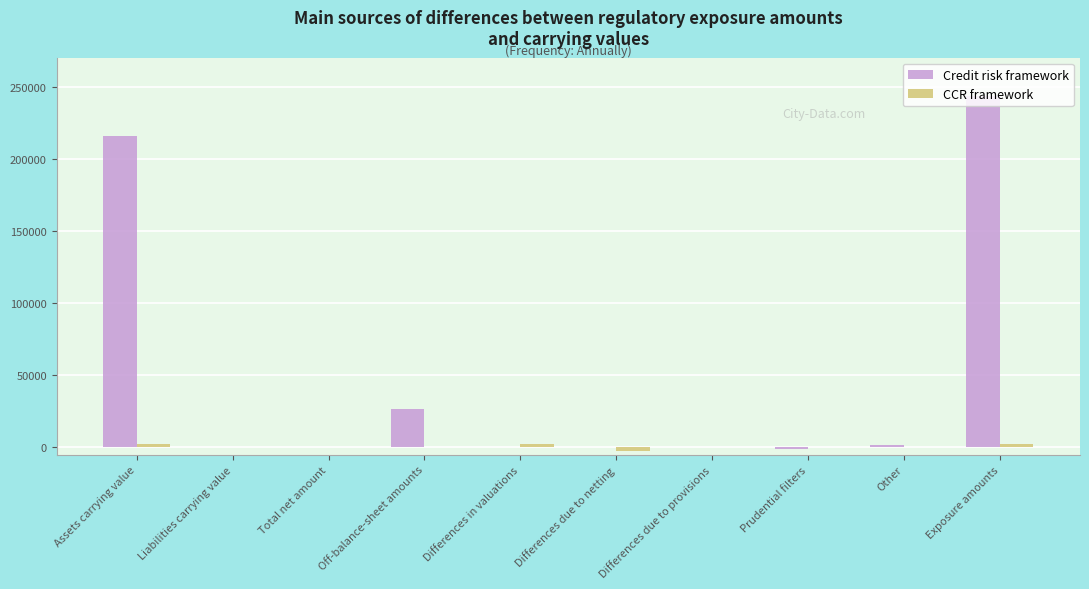

What is the average value of the Credit risk framework series?

48650